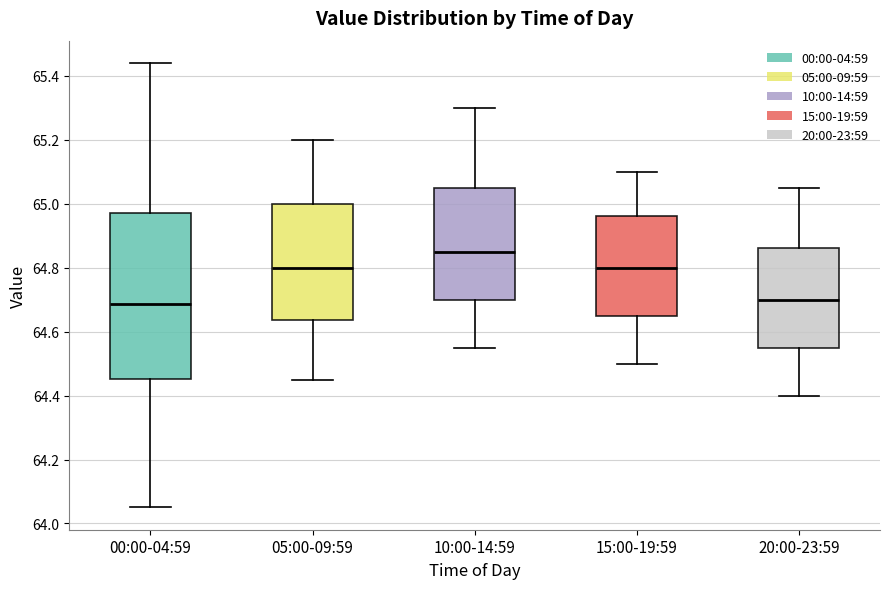

Reading left to right, transcribe this box plot: for each box, give where its median line is, the range the box spans, and where its two whiskers end, as read against the y-axis. The values are not printed on the chart, so give them approximately, as read against the axis.

00:00-04:59: median 64.68, box 64.46 to 64.98, whiskers 64.06 to 65.44
05:00-09:59: median 64.80, box 64.64 to 65.00, whiskers 64.46 to 65.20
10:00-14:59: median 64.86, box 64.70 to 65.06, whiskers 64.56 to 65.30
15:00-19:59: median 64.80, box 64.66 to 64.96, whiskers 64.50 to 65.10
20:00-23:59: median 64.70, box 64.56 to 64.86, whiskers 64.40 to 65.06